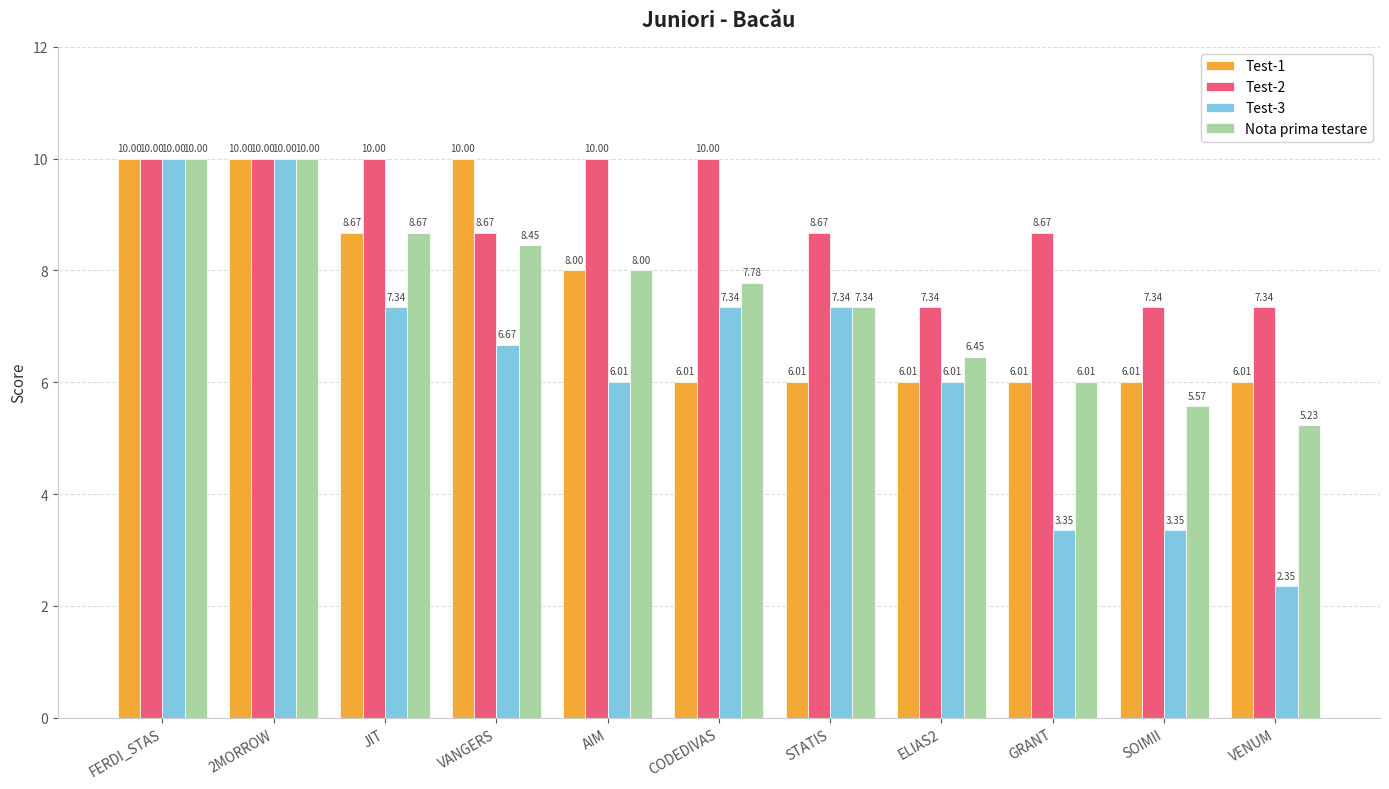

Which series has the widest spread of values?

Test-3